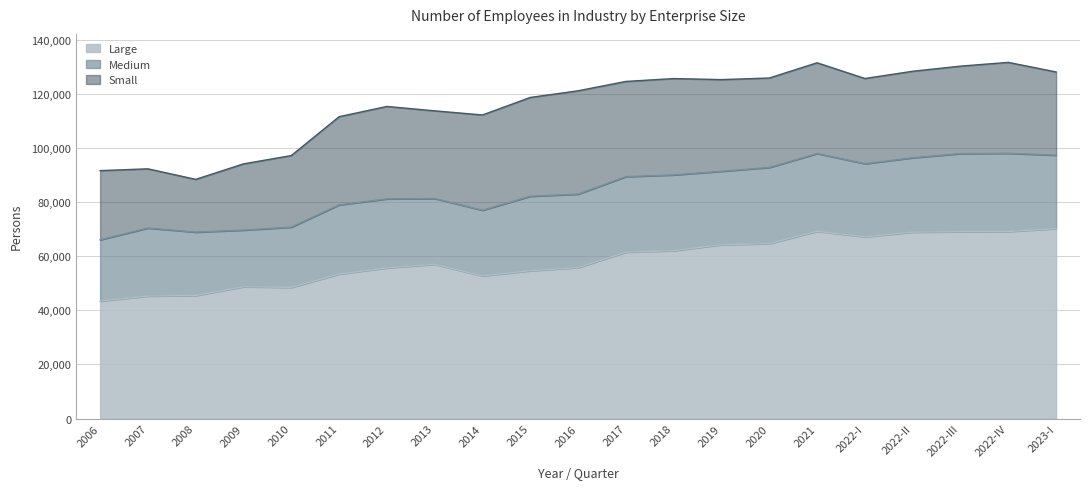

Which series has the largest total across all categories?

Large